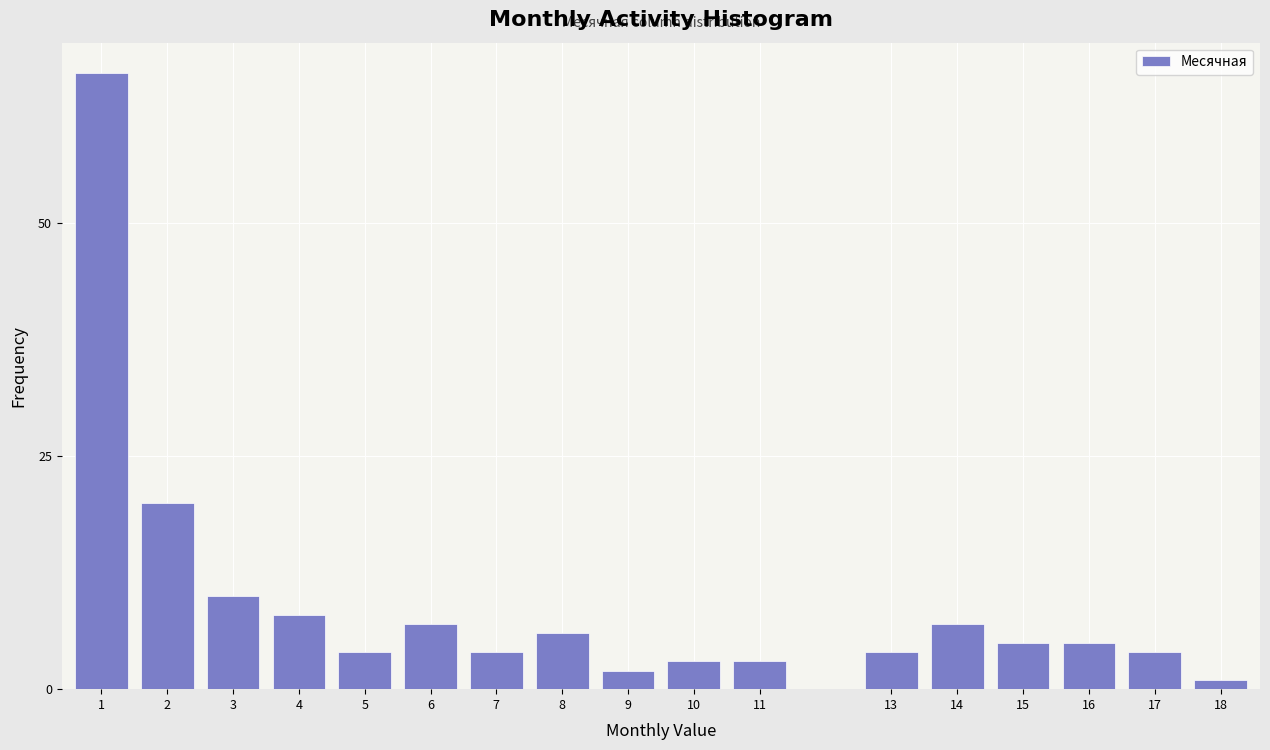

Reading right to left, what are all the values shown in this chart?

1	4	5	5	7	4	3	3	2	6	4	7	4	8	10	20	66